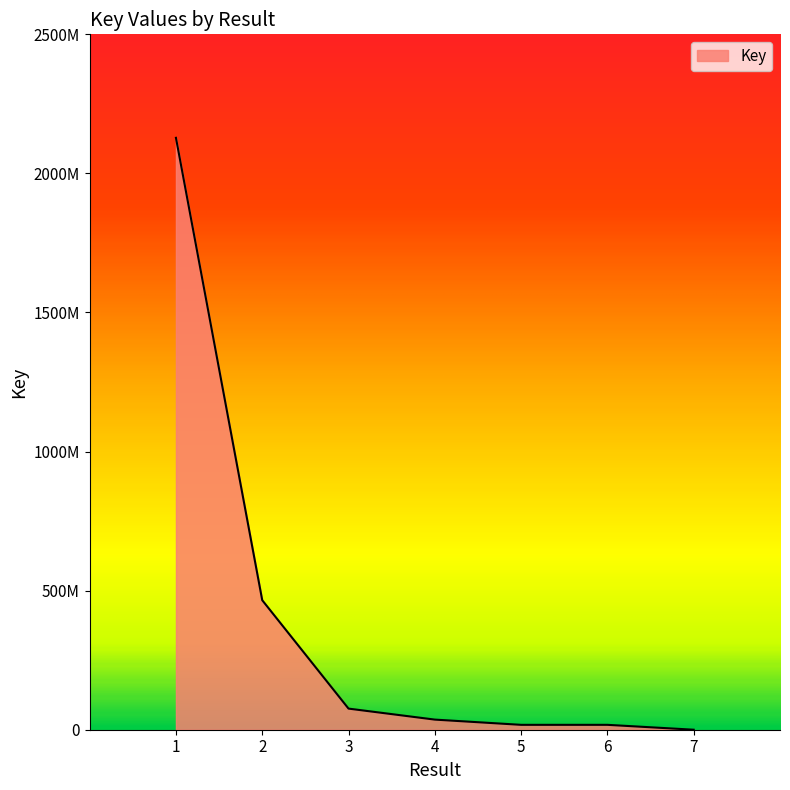

True or false: the data shows 36371808 at 4.

True